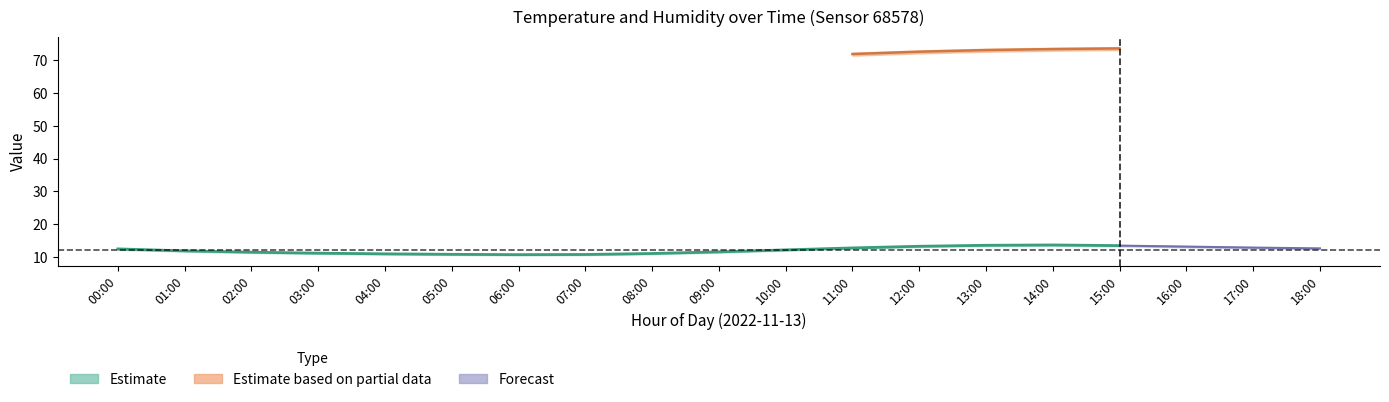

True or false: humidity_lower and temperature_upper intersect in this chart.

False